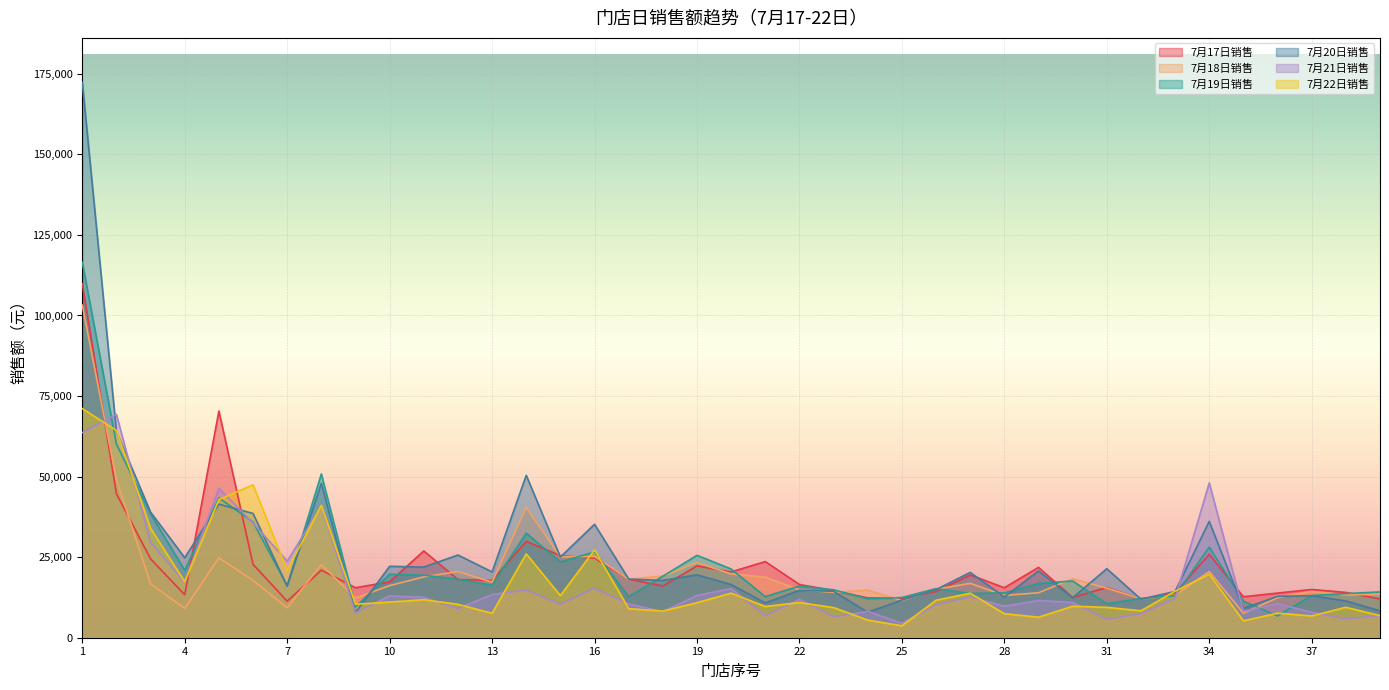

Reading left to right, list all the values displayed in this chart.

7月17日销售: 1=109835.9	2=44663.0	3=24466.5	4=13332.0	5=70346.8	6=22774.0	7=11335.0	8=20966.5	9=15509.3	10=17343.3	11=26929.3	12=18059.2	13=17779.0	14=29892.9	15=25475.0	16=24689.6	17=18200.5	18=16042.9	19=22294.1	20=20425.5	21=23627.1	22=16523.3	23=14620.2	24=12372.8	25=12172.9	26=14357.6	27=19495.2	28=15510.8	29=21823.5	30=12492.9	31=15605.8	32=11962.3	33=13906.8	34=25871.2	35=12712.1	36=13857.6	37=14971.4	38=14056.4	39=12048.8
7月18日销售: 1=103210.5	2=49036.3	3=16721.5	4=9103.5	5=24807.1	6=17818.1	7=9284.8	8=22686.1	9=12313.9	10=16178.4	11=18880.3	12=20539.1	13=17238.2	14=40409.9	15=25115.4	16=25210.7	17=18152.9	18=19141.5	19=23332.0	20=19797.0	21=18797.3	22=14877.0	23=14095.5	24=14774.1	25=11530.1	26=15032.4	27=16879.4	28=13121.4	29=13957.5	30=18274.2	31=15390.4	32=12028.2	33=13124.9	34=20548.0	35=7596.7	36=12438.4	37=14384.1	38=13267.1	39=13503.7
7月19日销售: 1=116505.6	2=60096.8	3=38455.3	4=20911.1	5=43397.1	6=35916.6	7=16152.2	8=50814.9	9=9571.3	10=19709.2	11=19394.8	12=18145.7	13=16282.4	14=32452.0	15=23497.3	16=26656.6	17=12758.8	18=19087.6	19=25567.3	20=21322.9	21=12754.1	22=16020.3	23=14875.6	24=12069.3	25=12475.8	26=15236.5	27=13739.8	28=13919.0	29=16831.5	30=17613.9	31=10529.1	32=12195.8	33=13056.0	34=28123.8	35=11340.0	36=6753.3	37=13098.6	38=13692.5	39=14211.2
7月20日销售: 1=172352.4	2=63966.6	3=38966.0	4=24824.7	5=41429.8	6=38563.3	7=15954.3	8=47948.6	9=7798.3	10=22165.5	11=21911.8	12=25670.3	13=20403.4	14=50389.9	15=25035.3	16=35204.2	17=18208.4	18=17764.9	19=19514.5	20=16501.1	21=10803.1	22=14712.1	23=14417.2	24=7888.6	25=11688.0	26=14914.7	27=20272.4	28=12647.9	29=20744.6	30=12395.6	31=21412.0	32=11947.6	33=14365.3	34=36112.4	35=9071.3	36=12840.6	37=13047.2	38=11400.9	39=8352.6
7月21日销售: 1=63657.1	2=69291.6	3=29571.3	4=17184.6	5=46406.8	6=35592.0	7=23724.5	8=40901.5	9=7664.3	10=12990.6	11=12530.9	12=9012.7	13=13414.1	14=14797.8	15=10414.3	16=15354.5	17=10473.4	18=8102.4	19=13120.8	20=15259.0	21=6767.5	22=11891.8	23=6438.4	24=8173.1	25=4485.5	26=10245.5	27=12613.1	28=9780.0	29=11552.3	30=10949.2	31=5671.7	32=7472.3	33=12144.7	34=48054.2	35=8152.8	36=10574.3	37=7903.3	38=5838.1	39=6869.3
7月22日销售: 1=71109.9	2=64330.7	3=33943.8	4=17373.3	5=42865.9	6=47455.8	7=20874.7	8=41074.1	9=10391.5	10=11066.8	11=11792.8	12=10364.6	13=7593.8	14=26040.9	15=13065.4	16=27271.0	17=9014.4	18=8267.2	19=10870.2	20=13833.2	21=9692.4	22=10898.1	23=9355.9	24=5463.3	25=3705.7	26=11629.1	27=13796.6	28=7453.9	29=6370.7	30=9769.5	31=9427.8	32=8370.1	33=14432.7	34=19729.6	35=5234.4	36=7622.1	37=6756.0	38=9451.1	39=6859.9